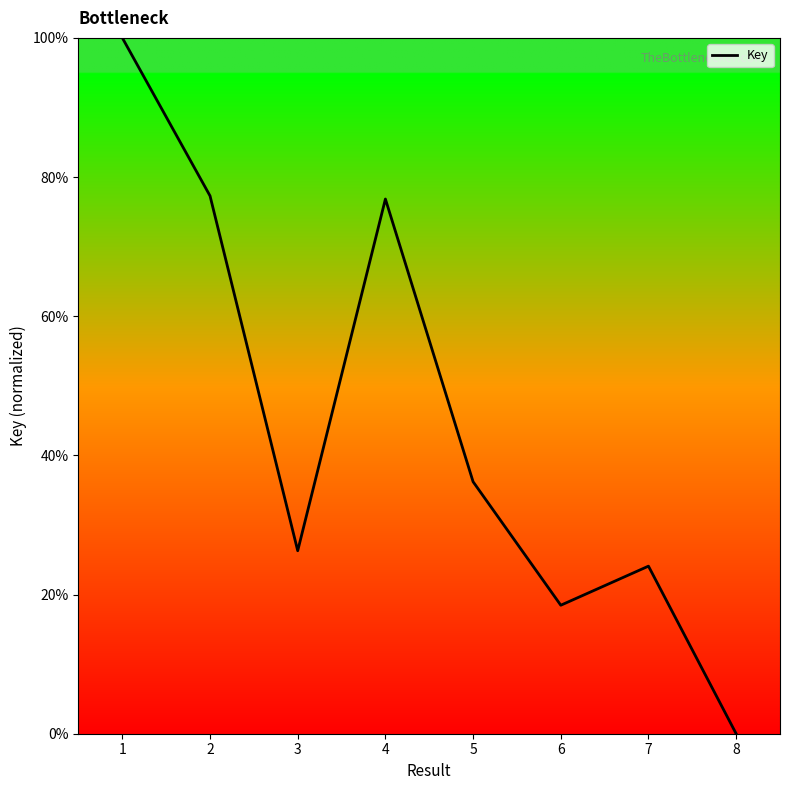

What is the average value?

44.9